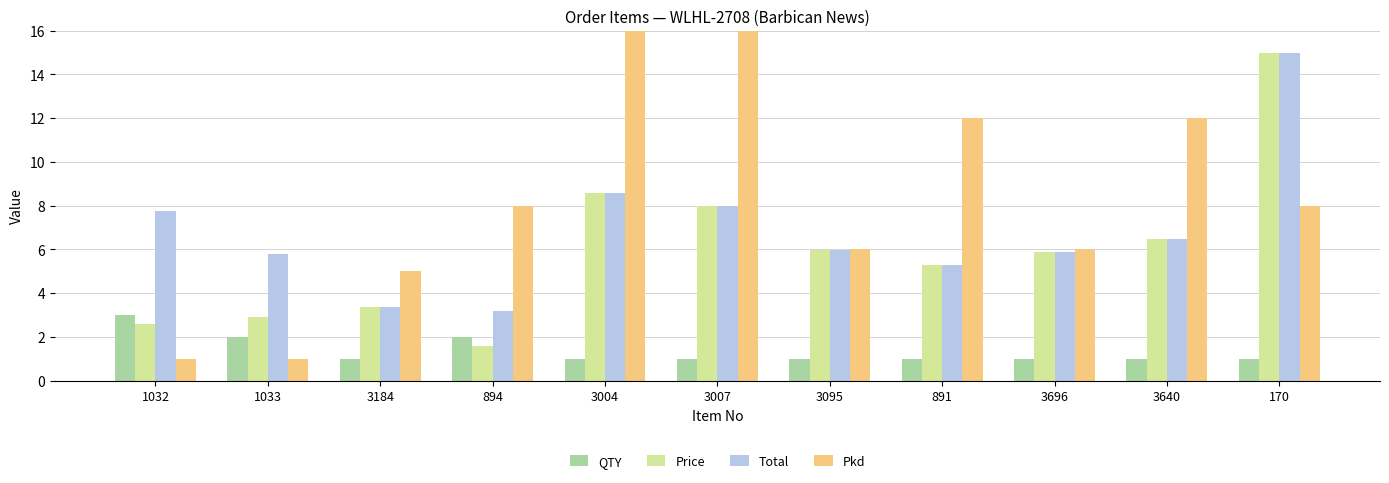

What is the value of the QTY bar at the 4th from the left?

2.0